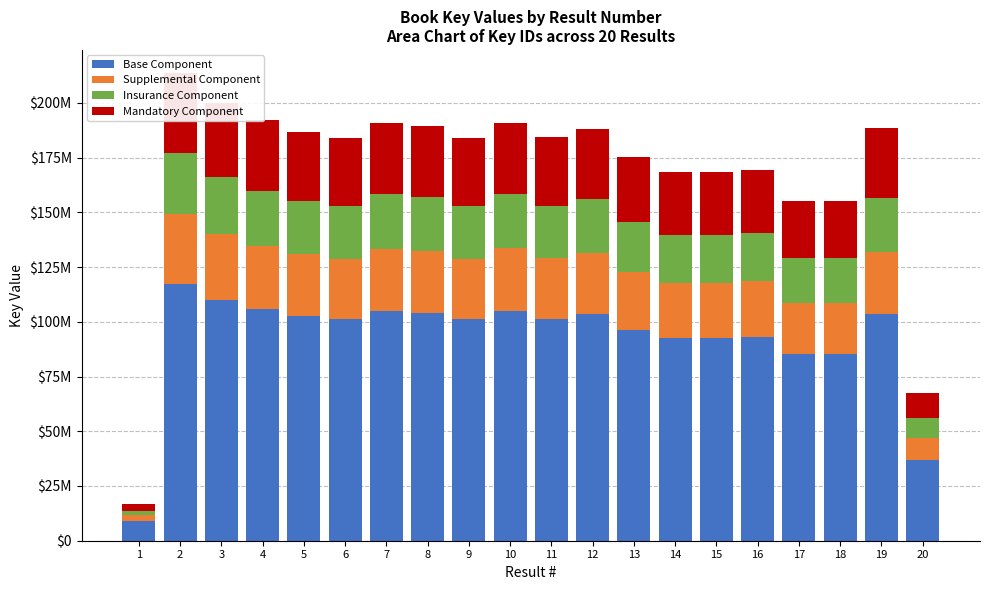

Which series has the largest total across all categories?

Base Component